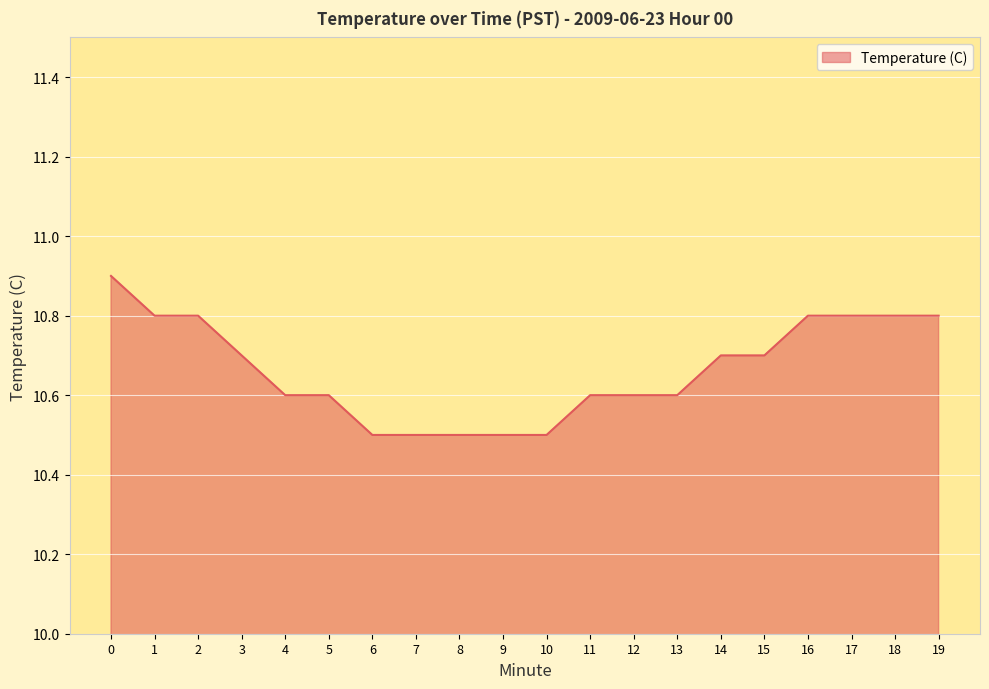

What value does the data have at 19?

10.8